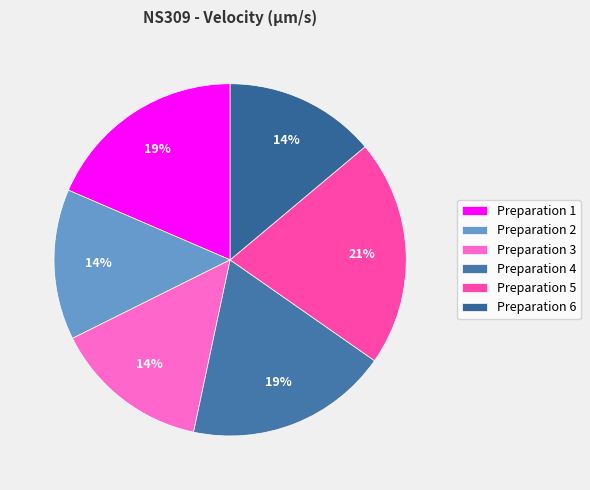

Between Preparation 6 and Preparation 3, which is larger?

Preparation 3